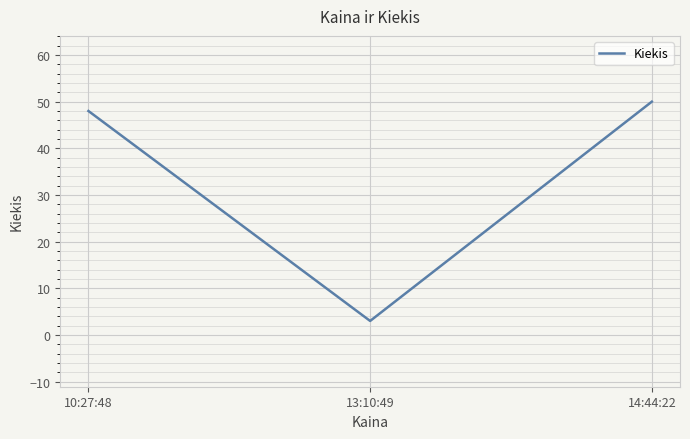

Count the number of data series in this chart.

1